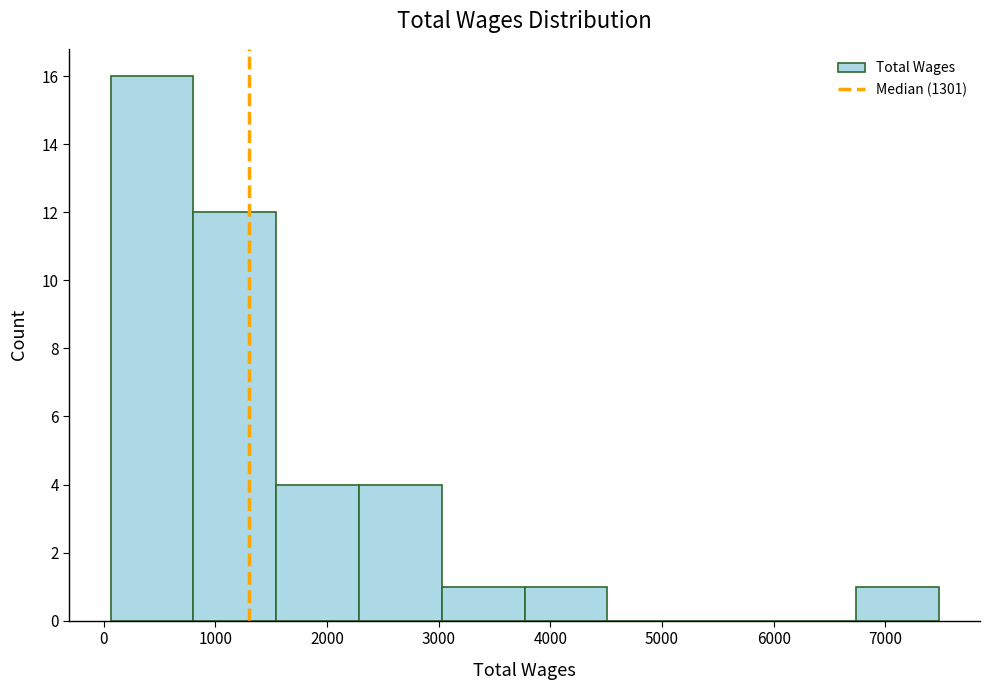

Over which range of the x-axis is the bar tallest?

100 to 800